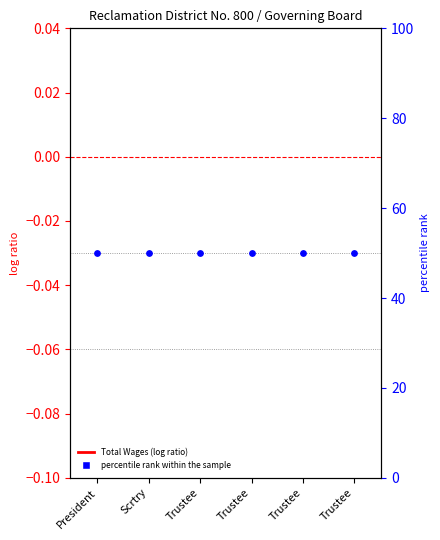

Which series contains the lowest Y value?

Total Wages